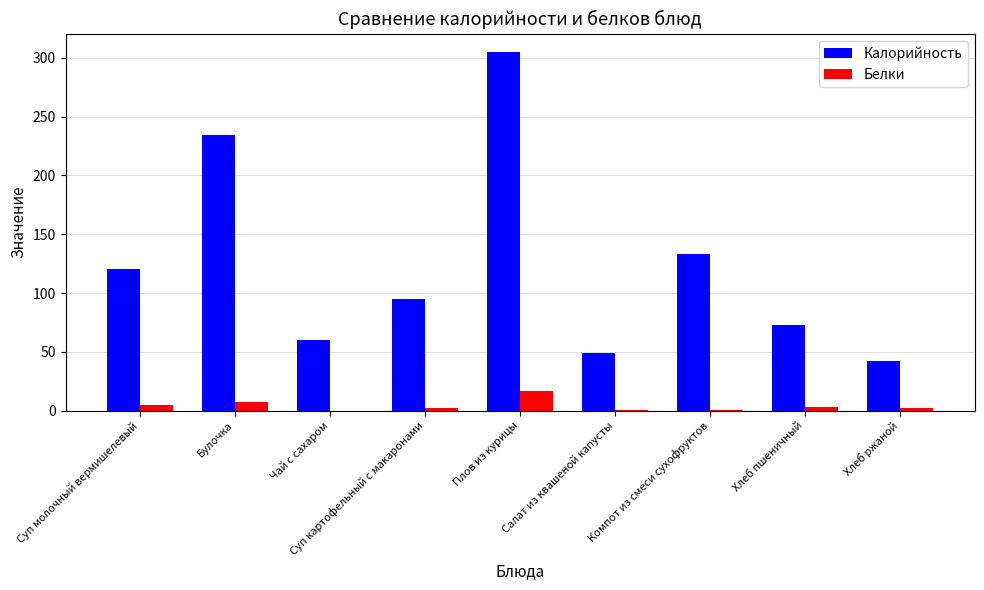

What is the sum of all Калорийность values?

1110.4